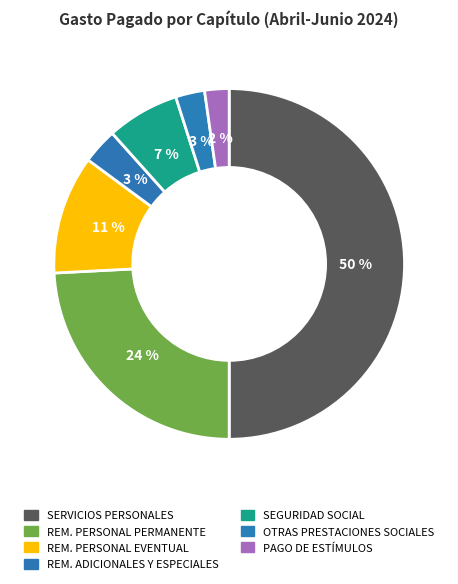

How many segments does this pie chart have?

7